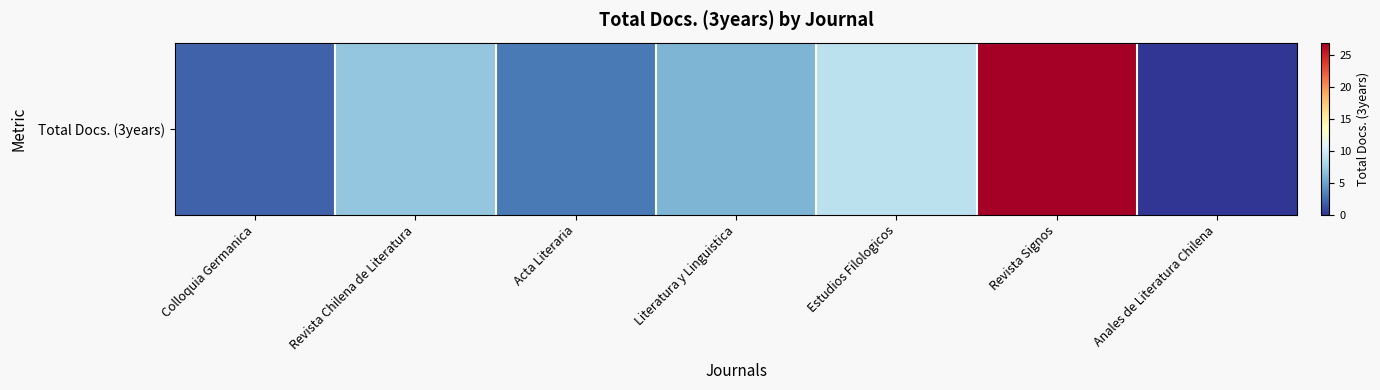

The value at Revista Signos is 46. True or false?

False